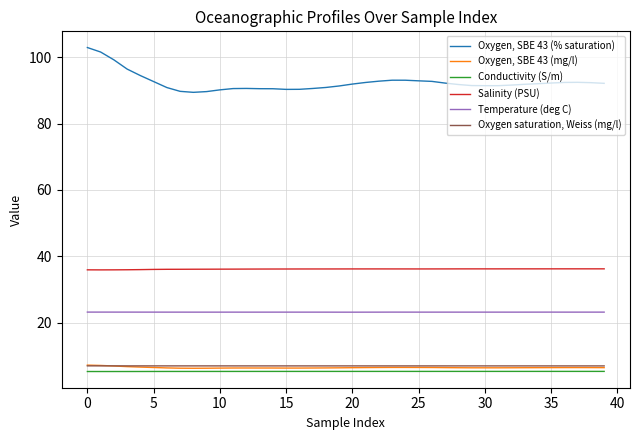

True or false: Oxygen saturation, Weiss (mg/l) and Salinity (PSU) cross at least once.

False